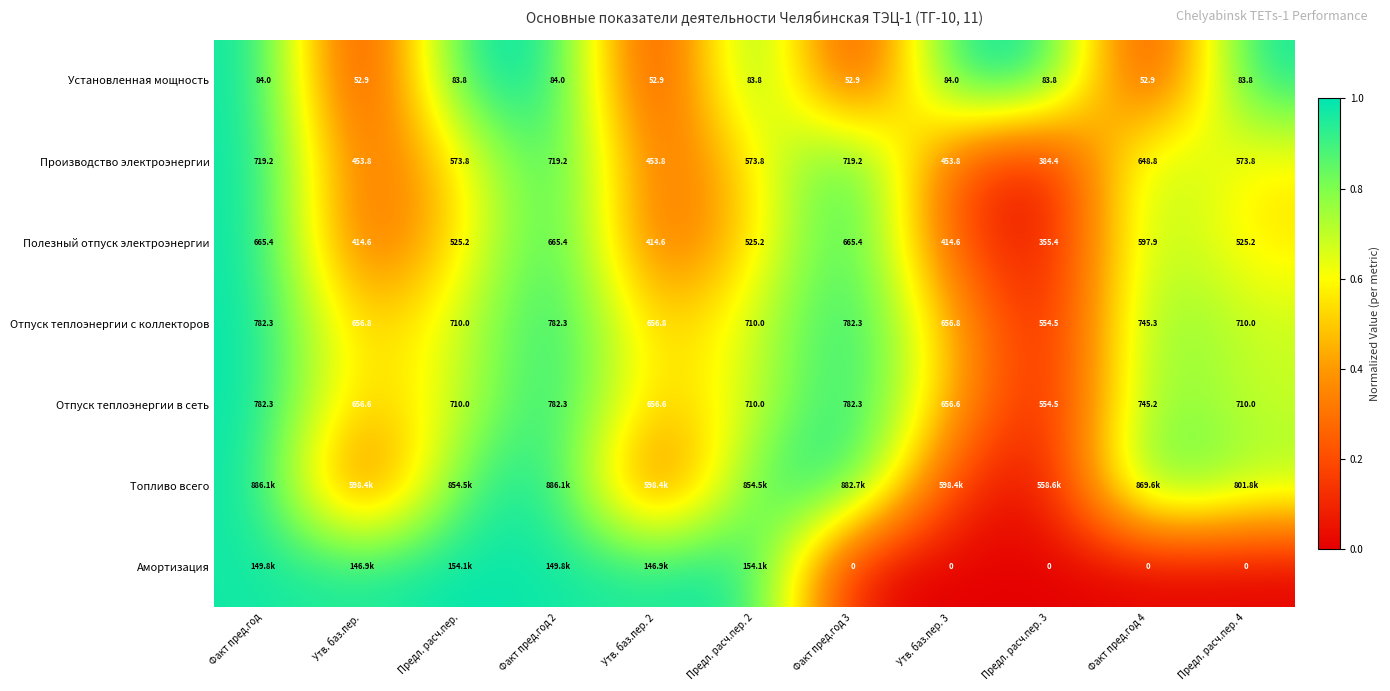

Between Предл. расч.пер. 4 and Факт пред.год 3, which is larger?

Предл. расч.пер. 4